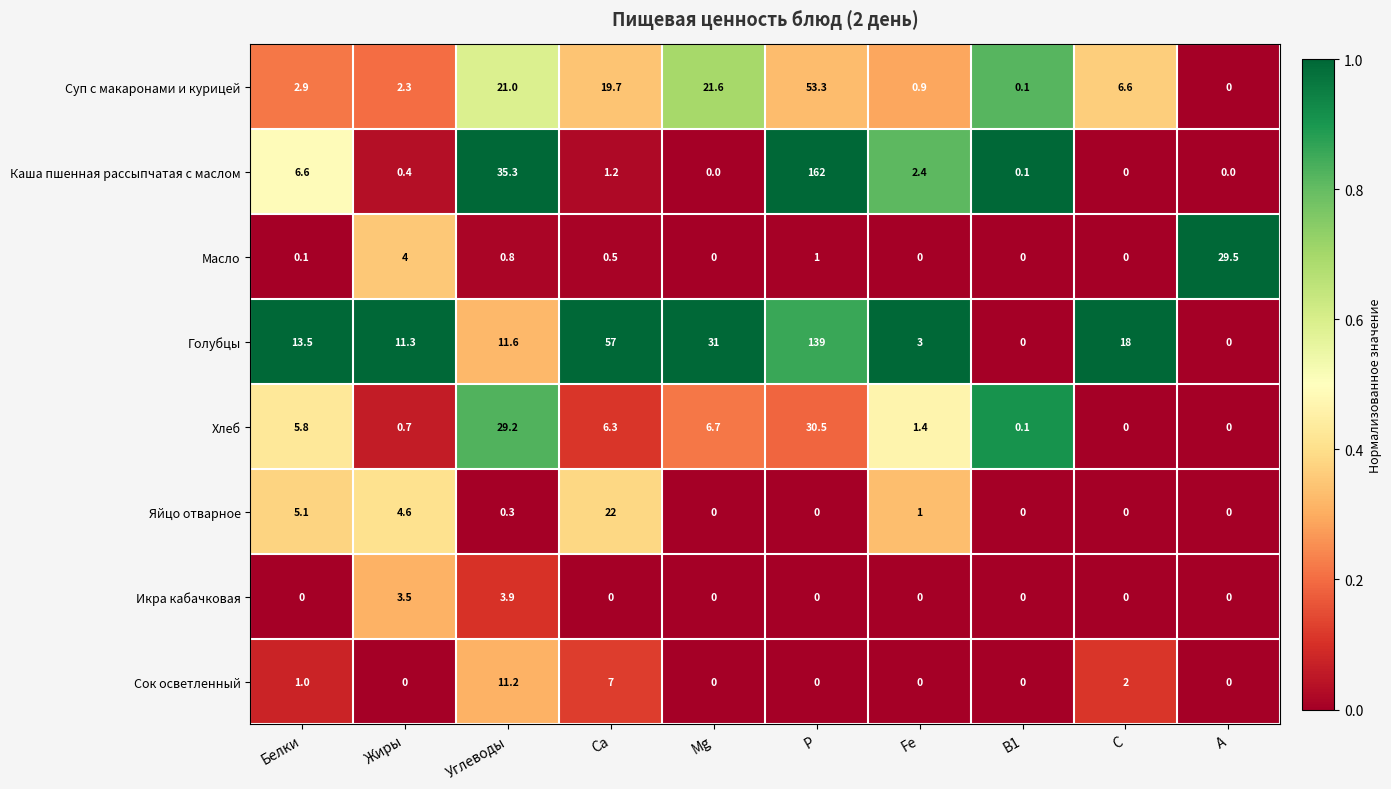

Which category has the highest value across all series?

Р